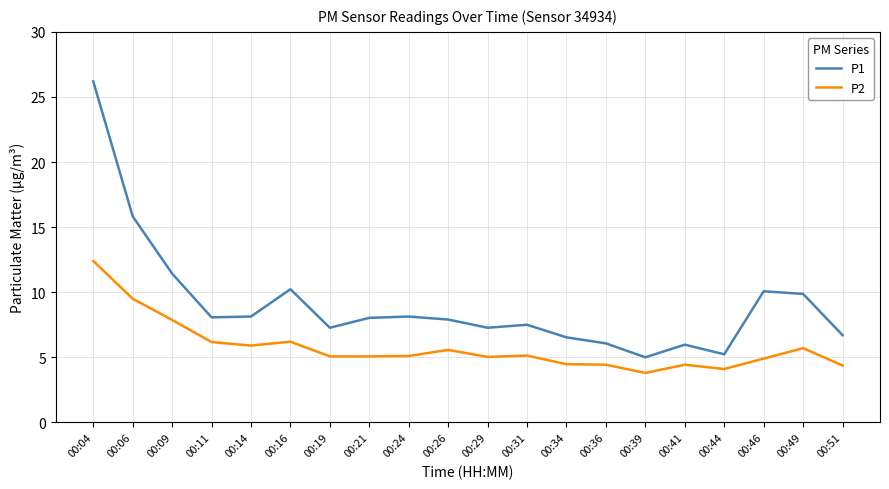

List the series in order of their peak value, lowest first.

P2, P1